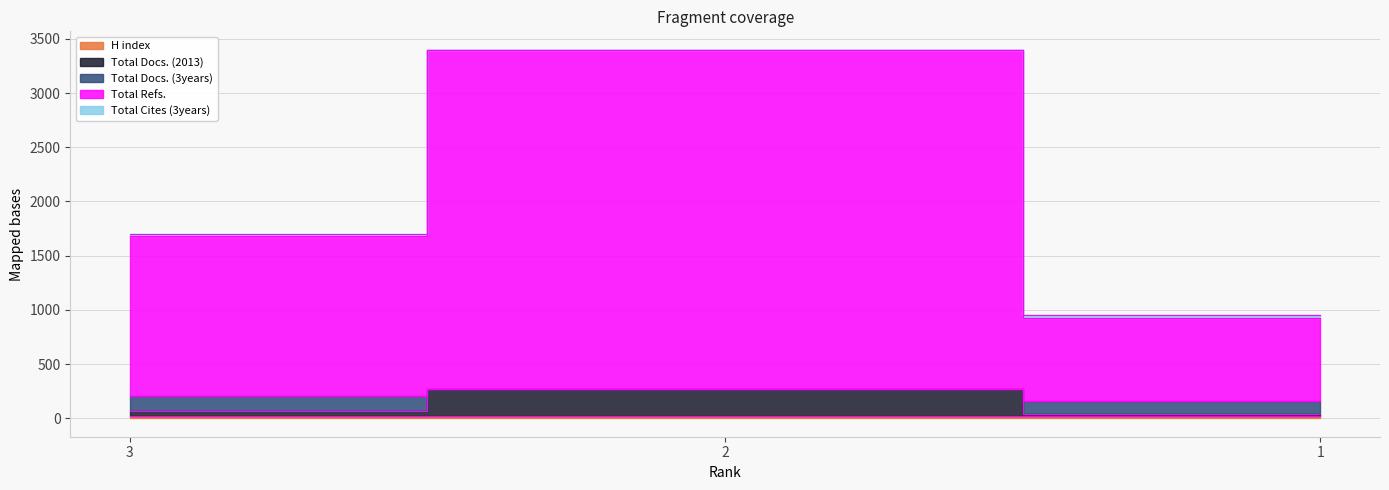

List the labels in order of Total Cites (3years) value, smallest first.

1, 3, 2